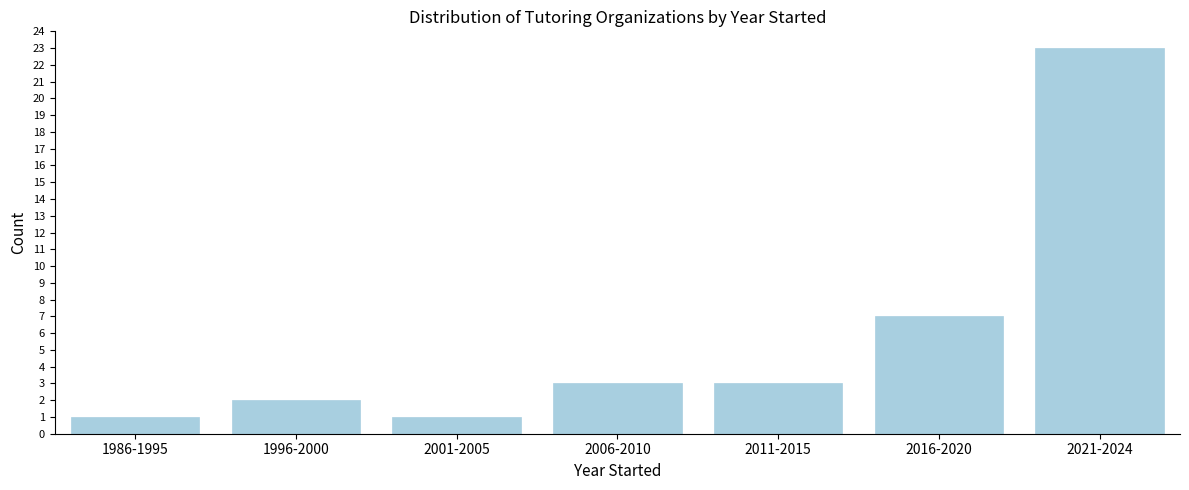

Reading right to left, extract all data points from this chart.

23	7	3	3	1	2	1